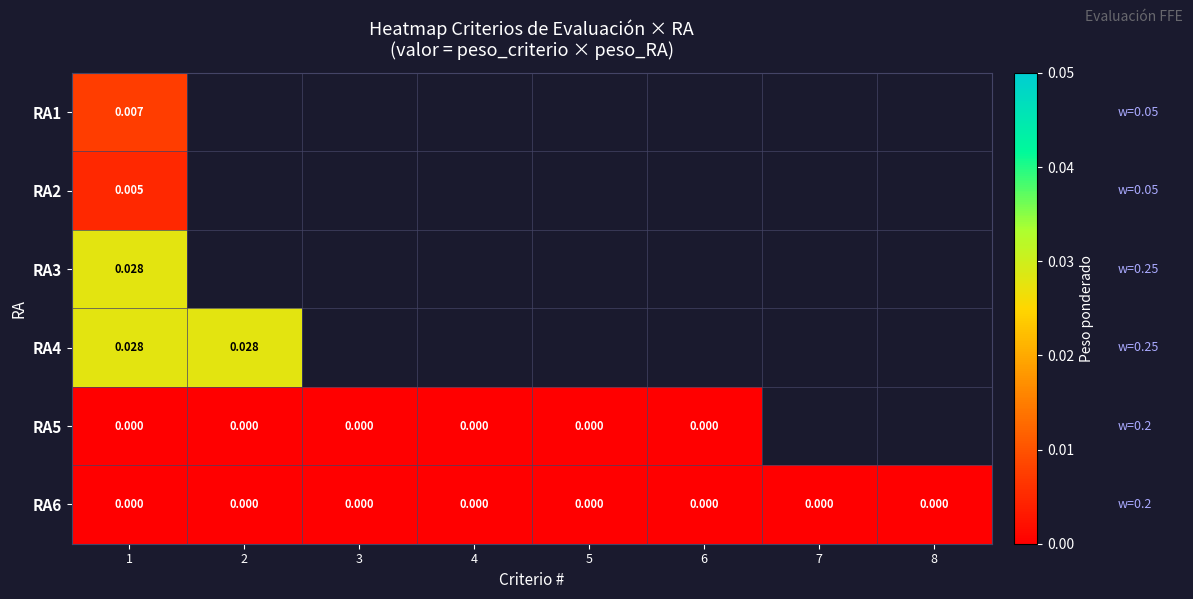

List the labels in order of RA4 value, largest first.

1, 2, 3, 4, 5, 6, 7, 8